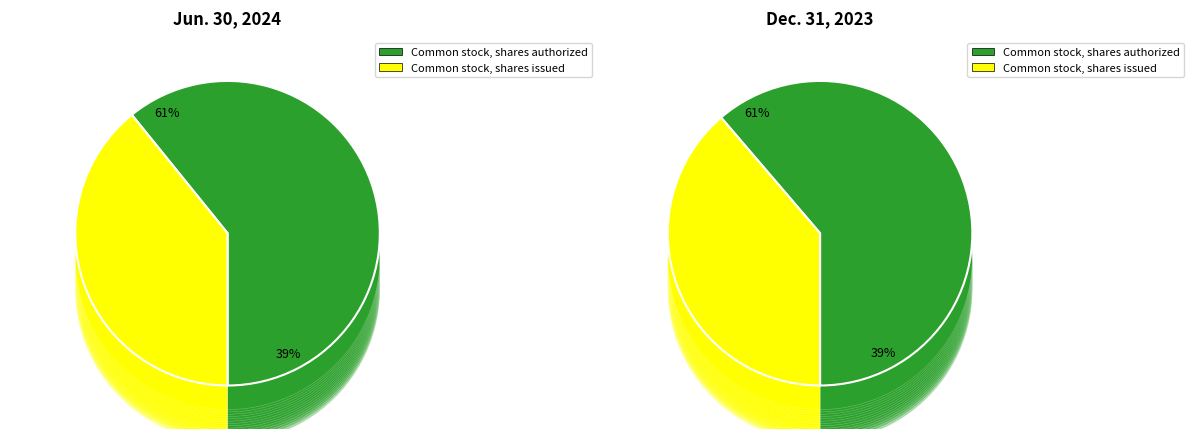

What is the total percentage of Common stock, shares authorized and Common stock, shares issued?

100.0%